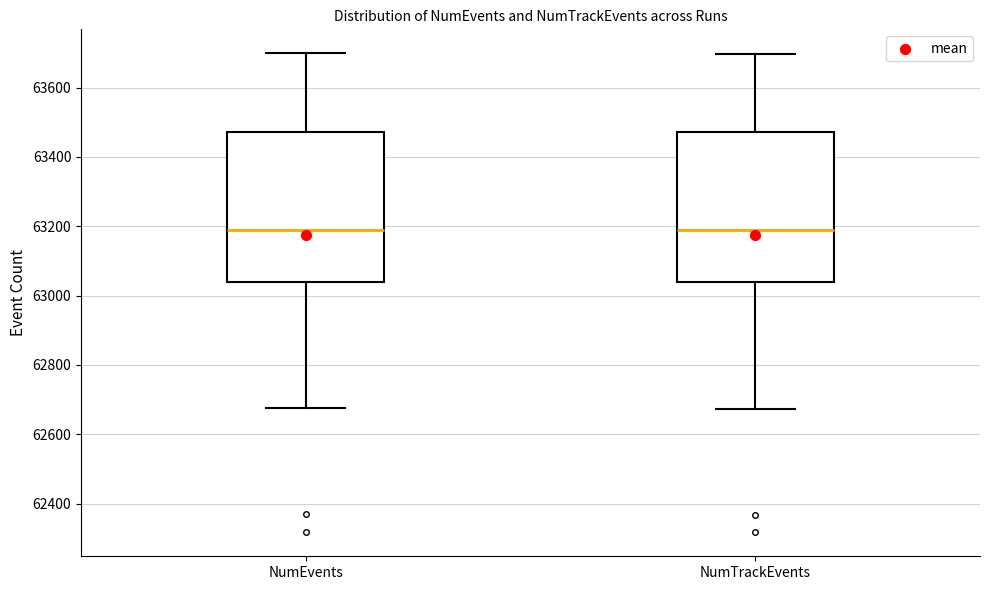

Reading left to right, read every box against the y-axis: the position of its median line, the range the box covers, and the ends of its whiskers. The values are not printed on the chart, so give them approximately, as read against the axis.

NumEvents: median 63200, box 63040 to 63480, whiskers 62680 to 63700
NumTrackEvents: median 63180, box 63040 to 63480, whiskers 62680 to 63700